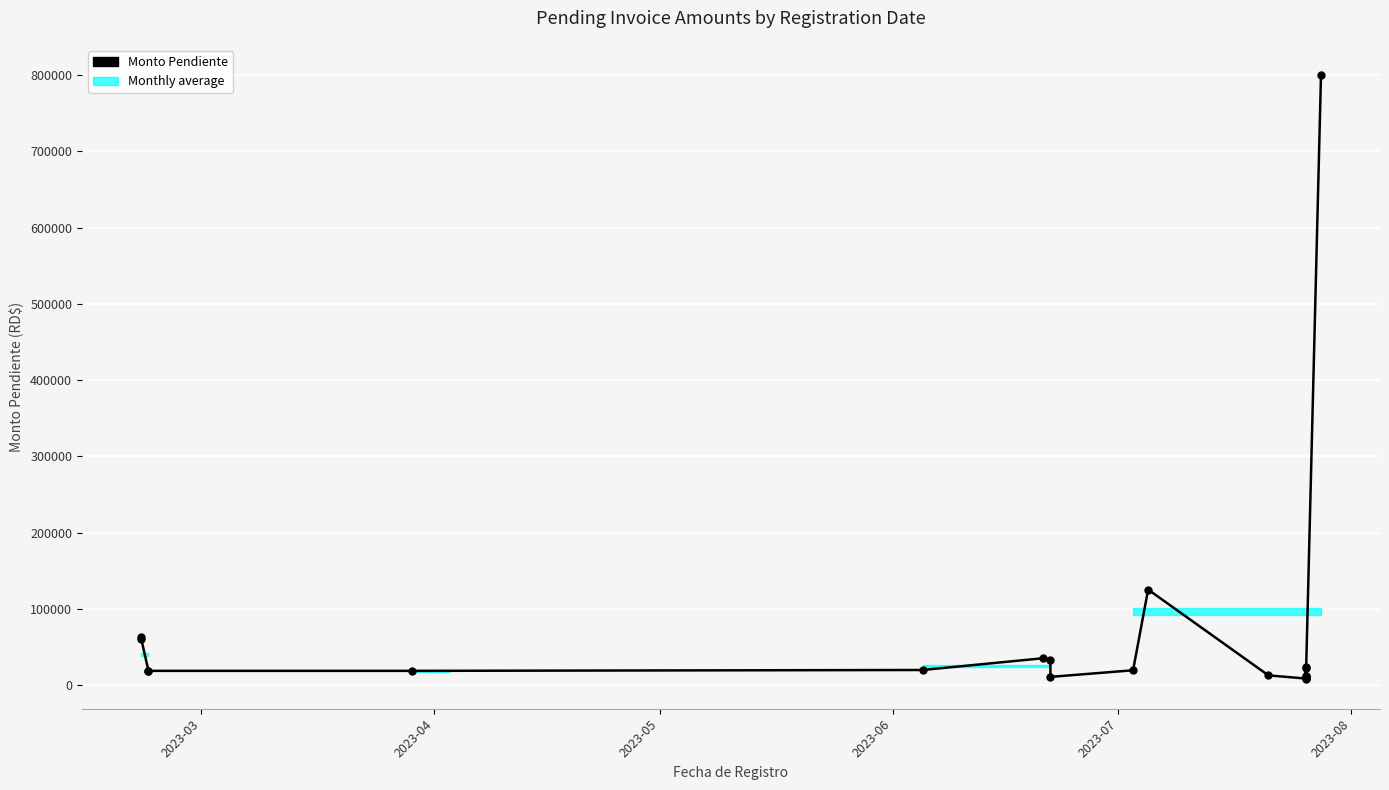

The value at 2023-04 is 94316.1. True or false?

False